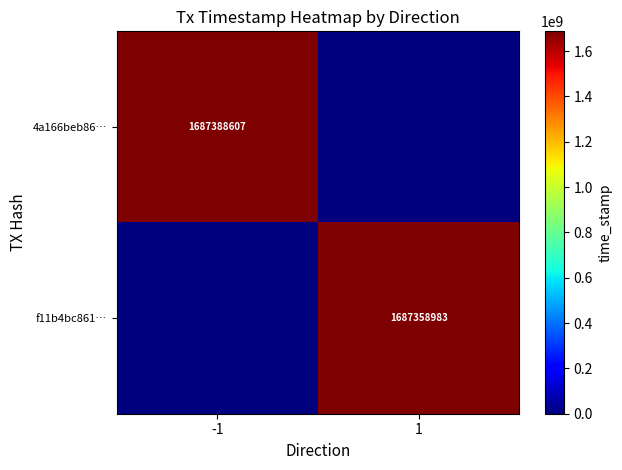

The 4a166beb86… series shows 1687388607 at -1. True or false?

True